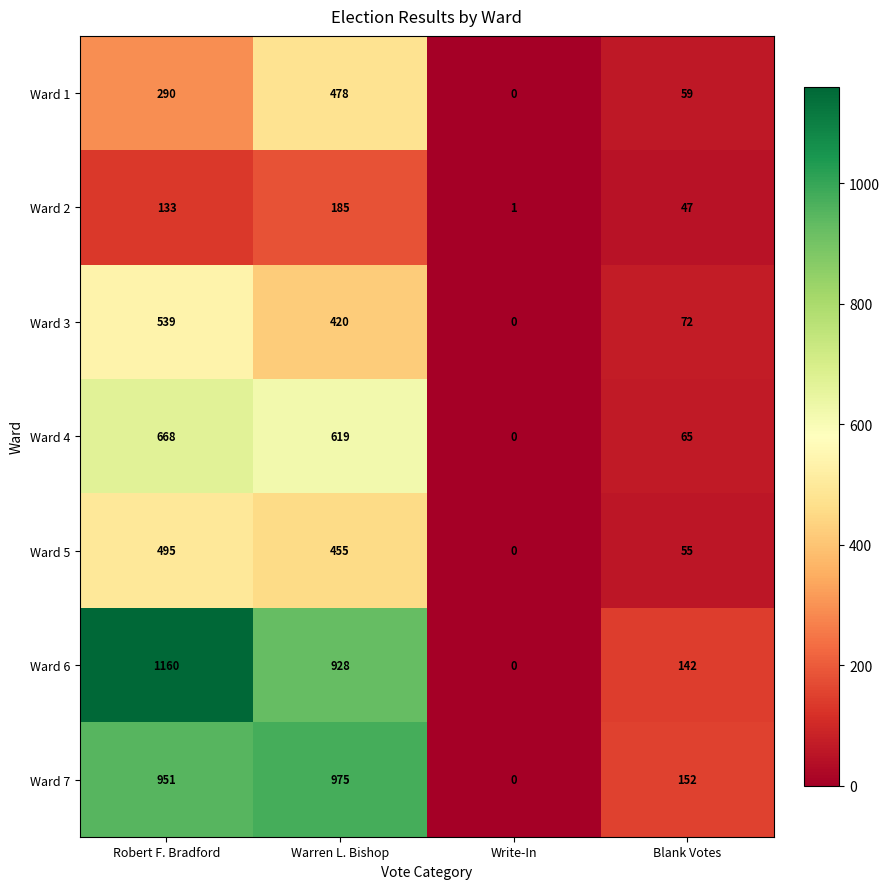

Reading left to right, list all the values displayed in this chart.

Ward 1: Robert F. Bradford=290	Warren L. Bishop=478	Write-In=0	Blank Votes=59
Ward 2: Robert F. Bradford=133	Warren L. Bishop=185	Write-In=1	Blank Votes=47
Ward 3: Robert F. Bradford=539	Warren L. Bishop=420	Write-In=0	Blank Votes=72
Ward 4: Robert F. Bradford=668	Warren L. Bishop=619	Write-In=0	Blank Votes=65
Ward 5: Robert F. Bradford=495	Warren L. Bishop=455	Write-In=0	Blank Votes=55
Ward 6: Robert F. Bradford=1160	Warren L. Bishop=928	Write-In=0	Blank Votes=142
Ward 7: Robert F. Bradford=951	Warren L. Bishop=975	Write-In=0	Blank Votes=152